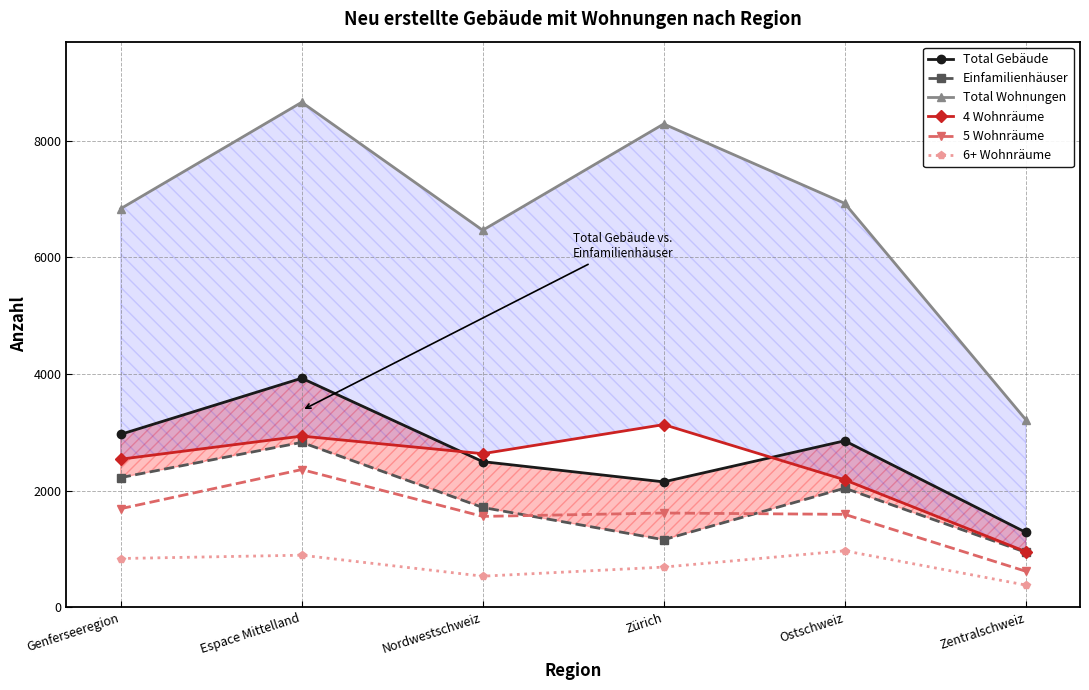

At Zentralschweiz, list the series in order from largest to smallest.

Total Wohnungen, Total Gebäude, 4 Wohnräume, Einfamilienhäuser, 5 Wohnräume, 6+ Wohnräume